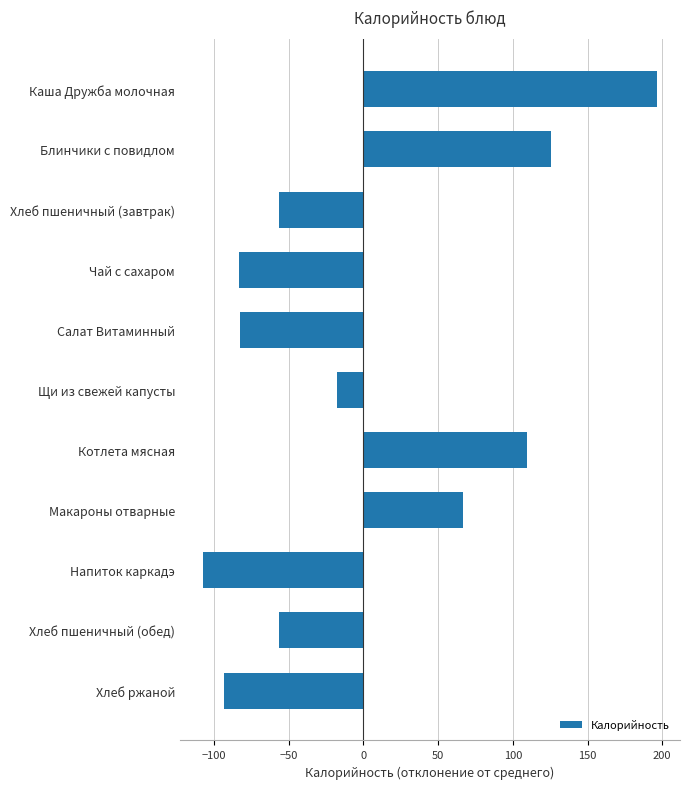

The value at Блинчики с повидлом is 48.5. True or false?

False